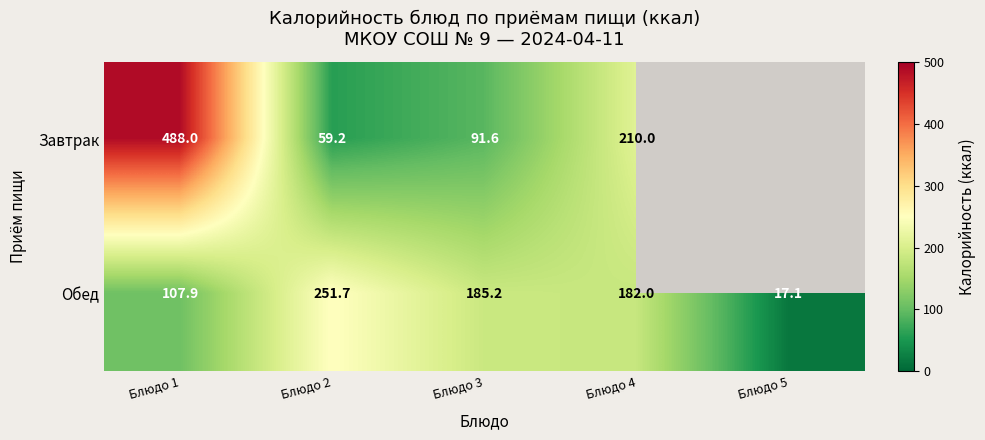

How many distinct data groups are displayed?

2